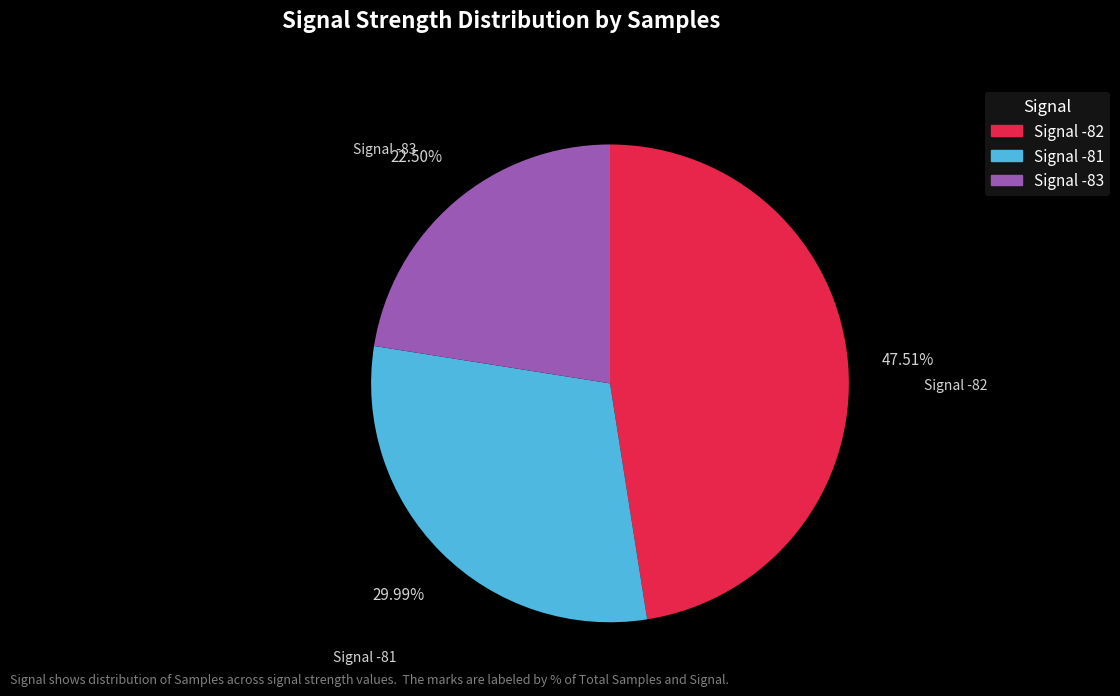

Is there any slice that represents more than half of the pie?

No